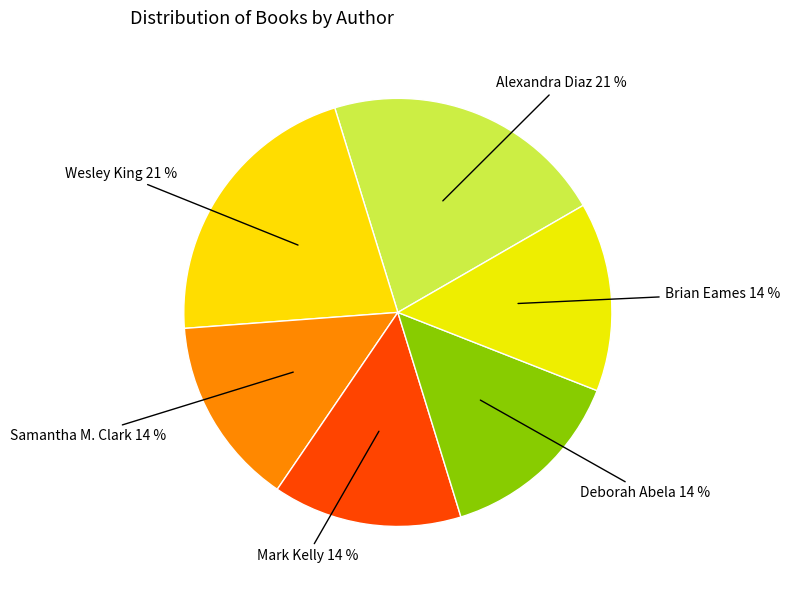

To the nearest percent, what is the difference between the largest and smallest slice percentages?

7%